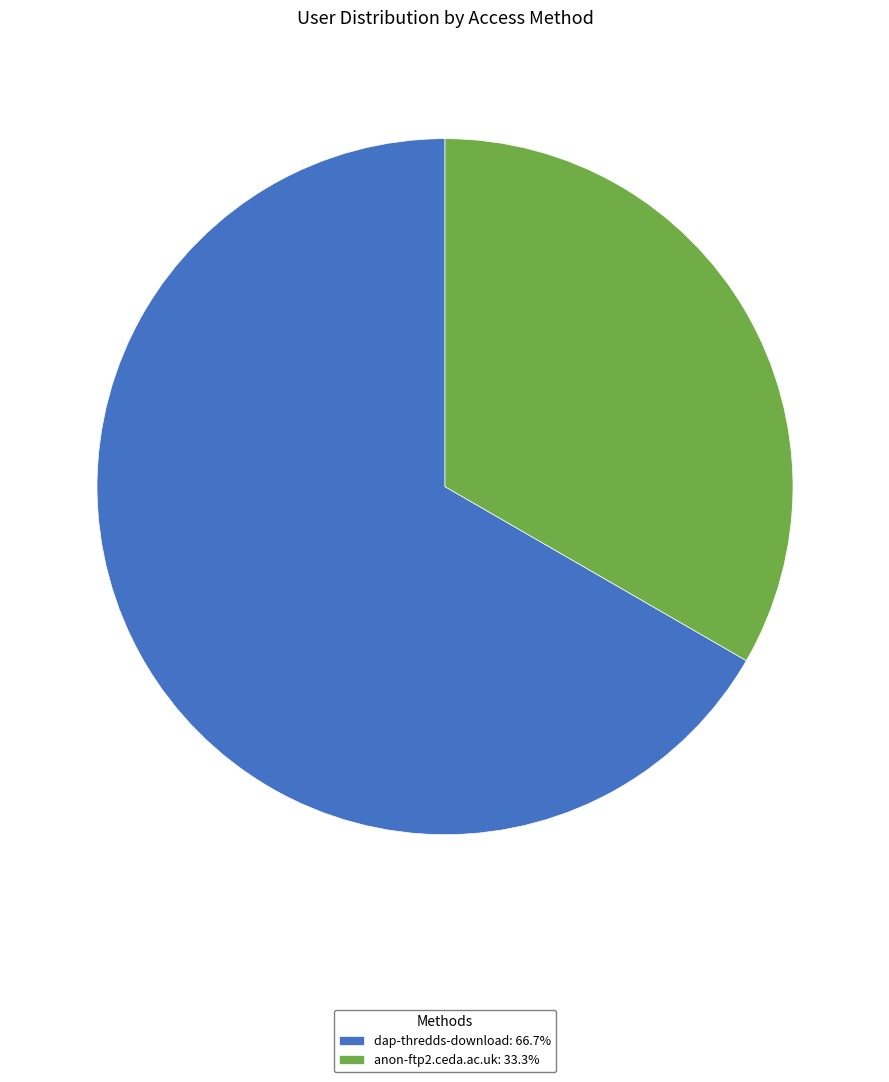

Does any single category account for the majority?

Yes